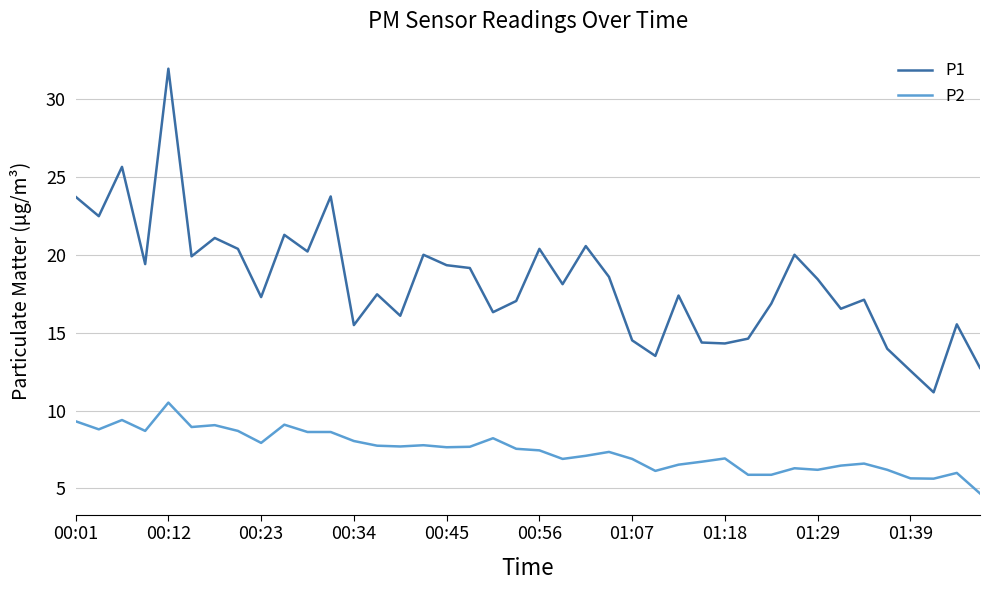

Rank the series by their maximum value, from lowest to highest.

P2, P1